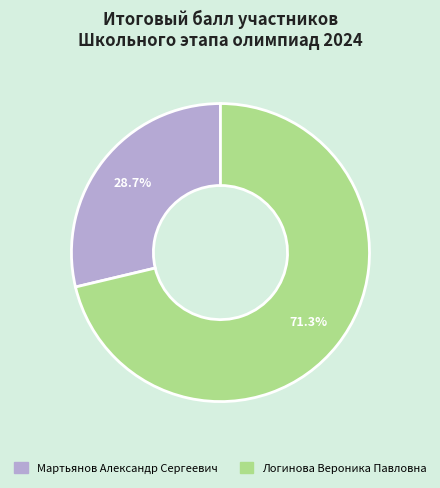

To the nearest percent, what percentage of the pie is Логинова Вероника Павловна?

71%